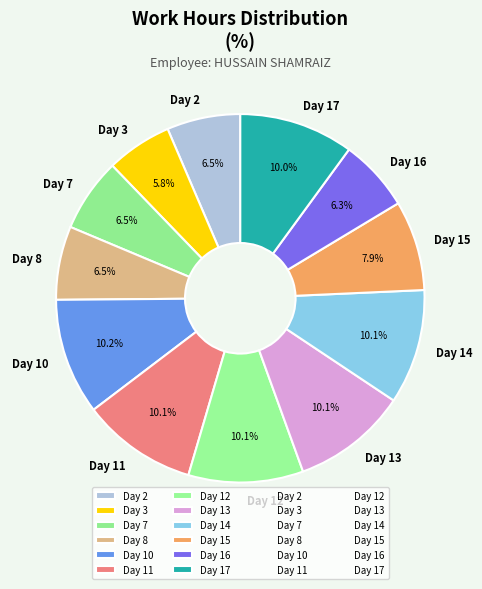

Is there any slice that represents more than half of the pie?

No